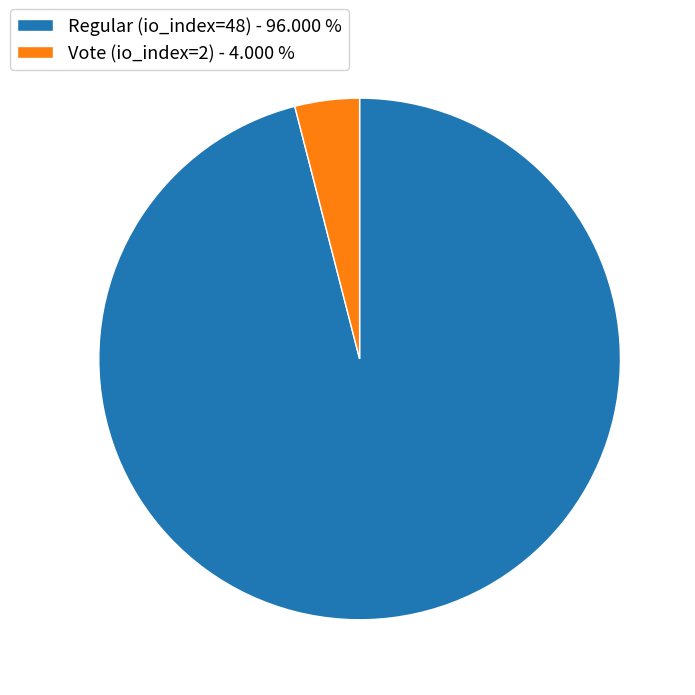

Which slice is the largest?

Regular (io_index=48)